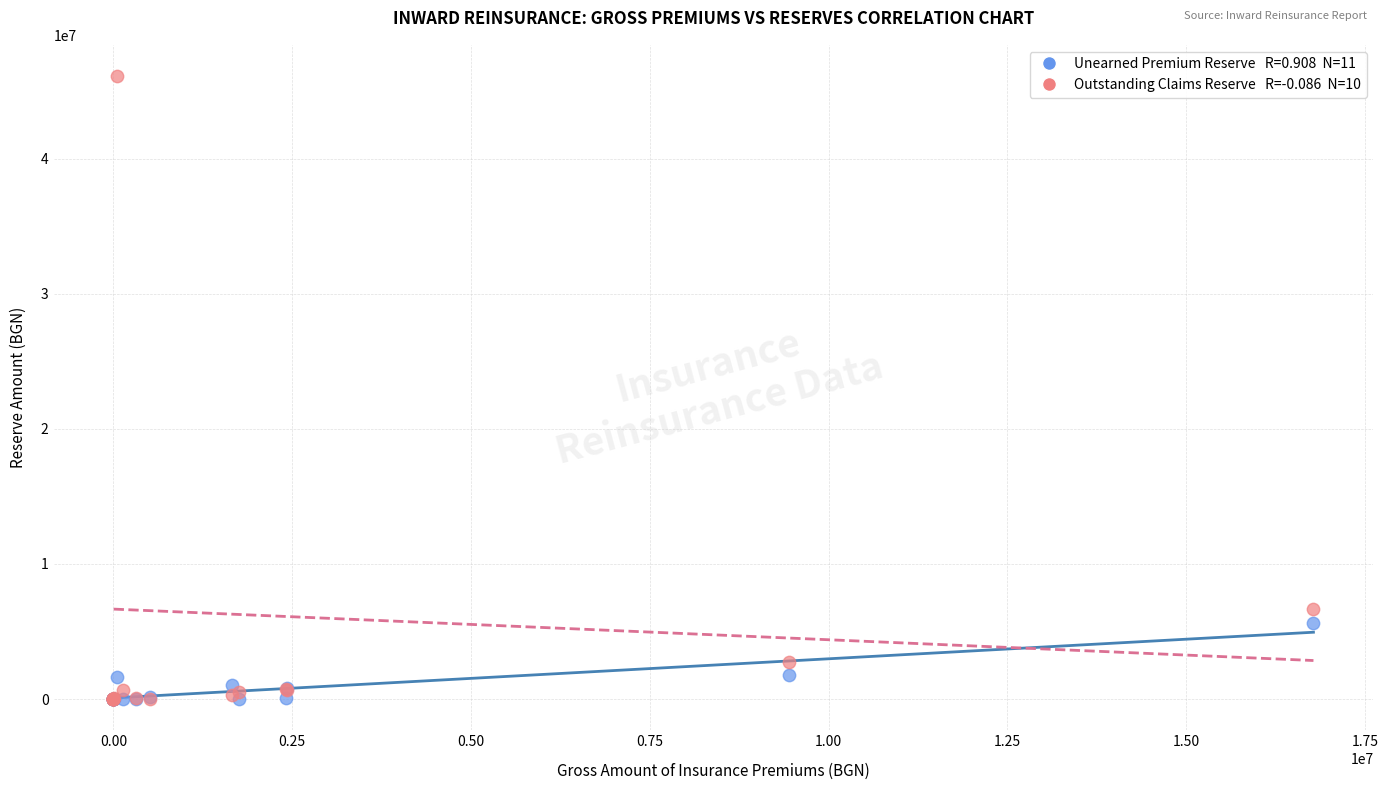

Across all series, what Y value is closest to 23053279?

6667146.0